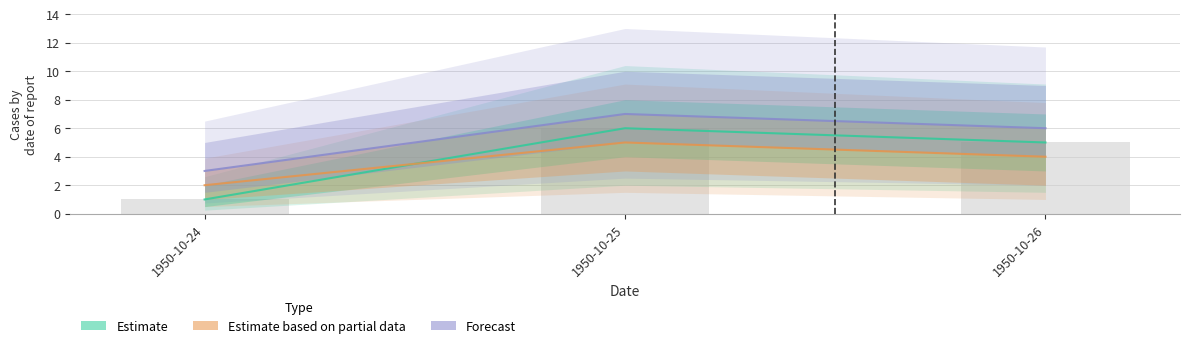

At which label is Forecast closest to 5?

1950-10-26